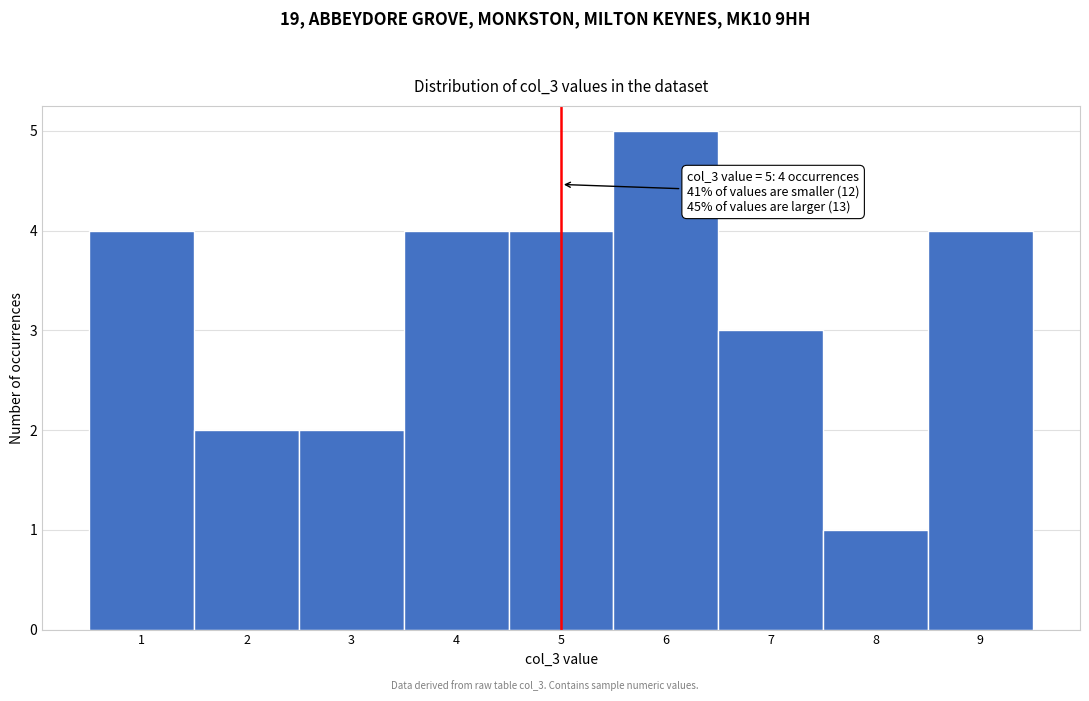

Over which range of the x-axis is the bar tallest?

5.5 to 6.5